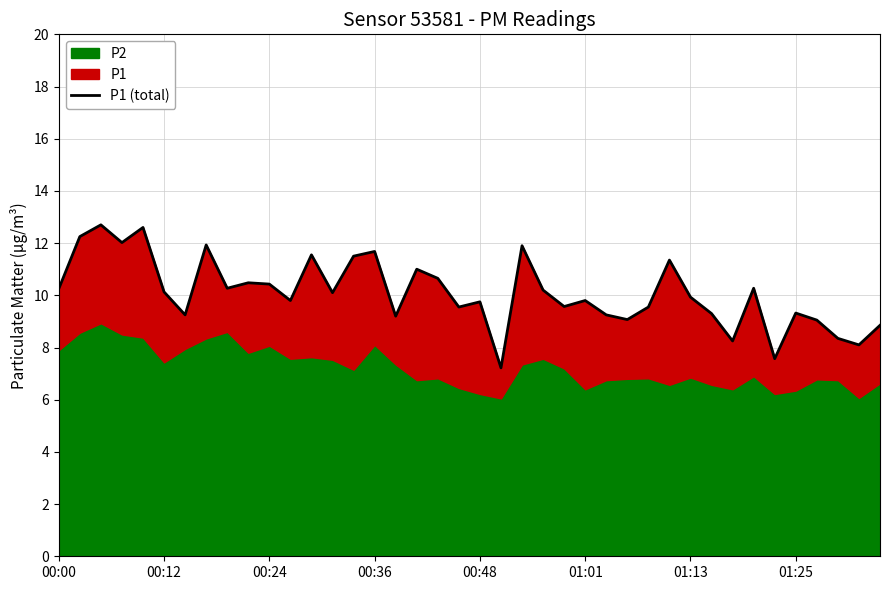

True or false: there are more than 2 points higher than both neighbors.

True